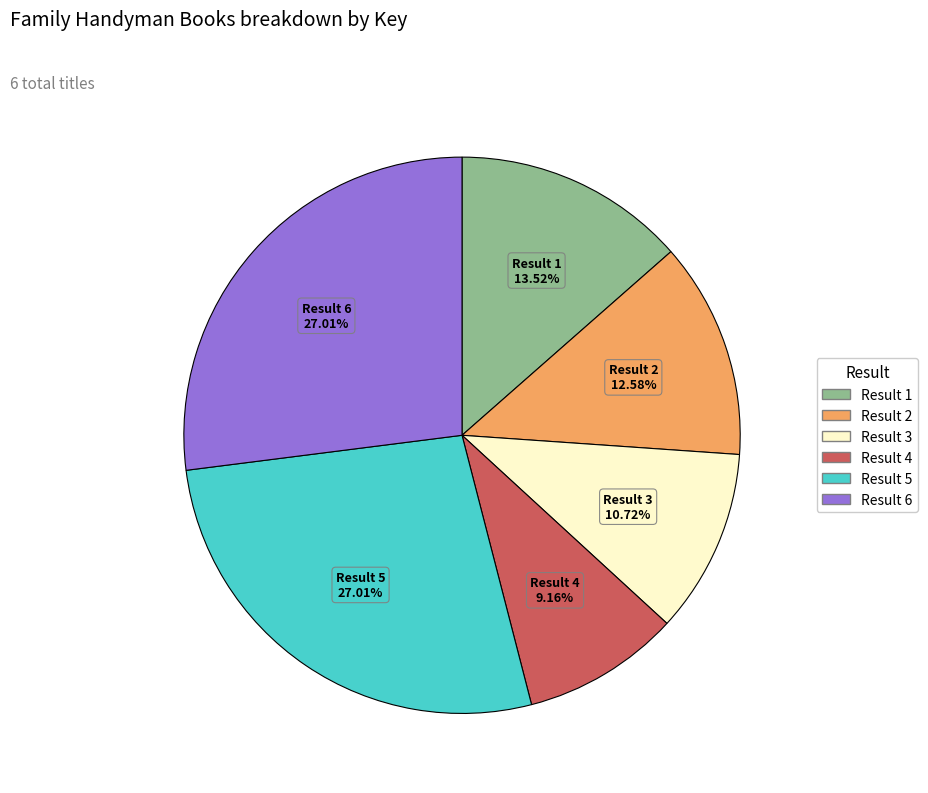

Is there a majority slice in this chart?

No